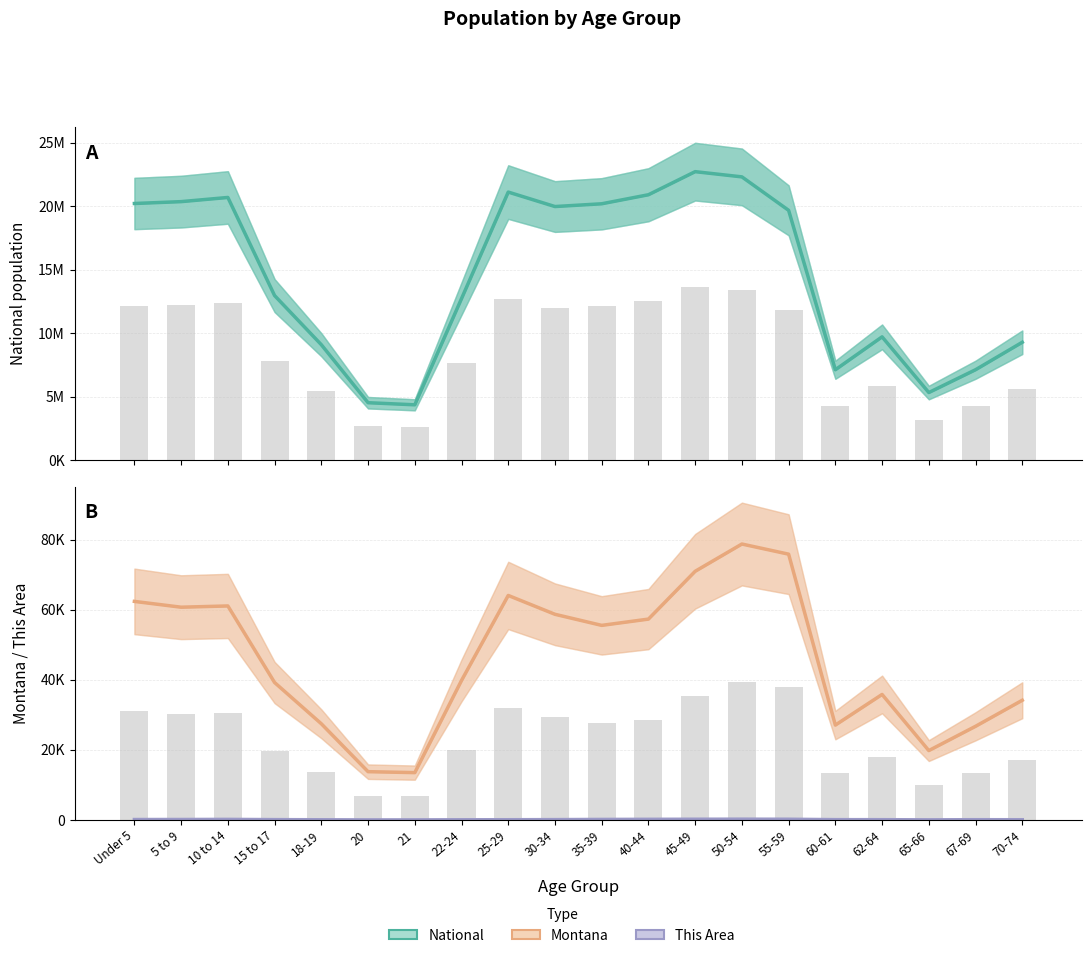

What is the smallest value displayed?

12